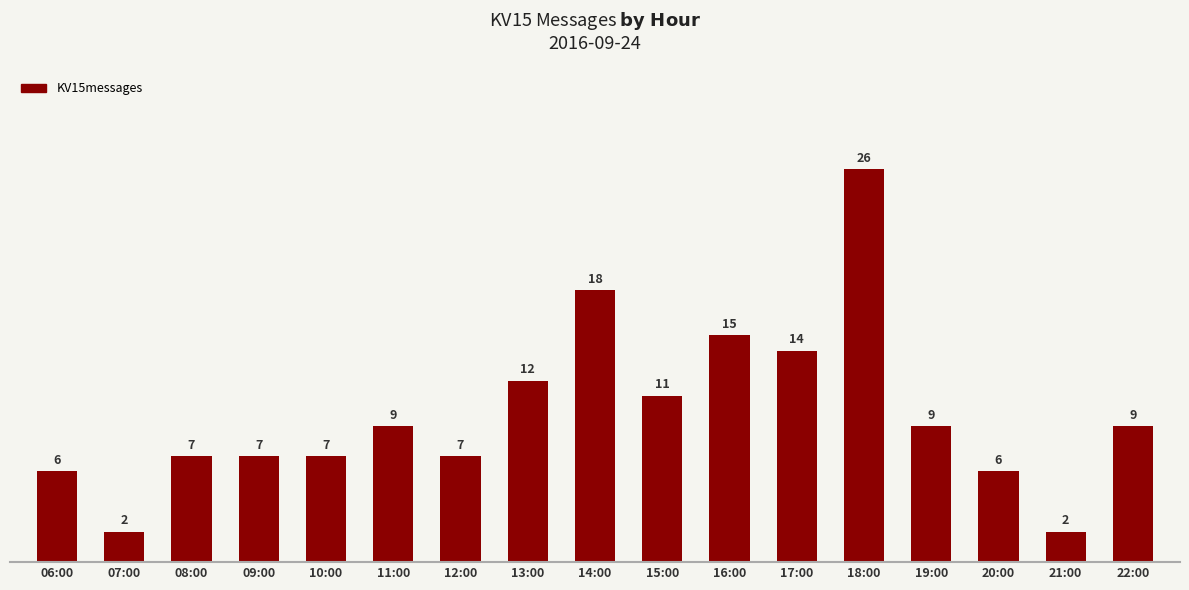

True or false: the data shows 9 at 14:00.

False